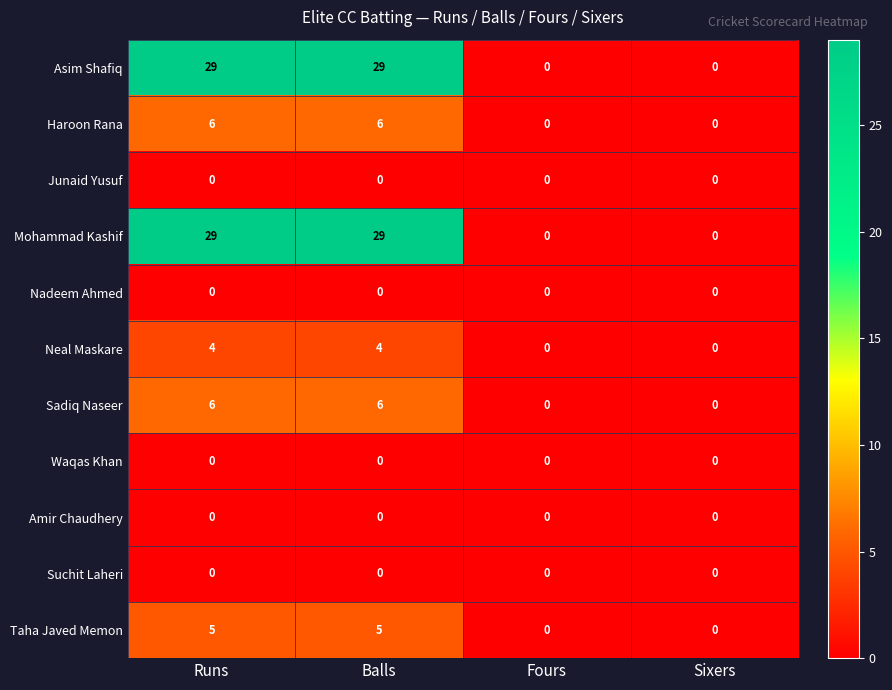

At how many categories does at least one series exceed 20?

2